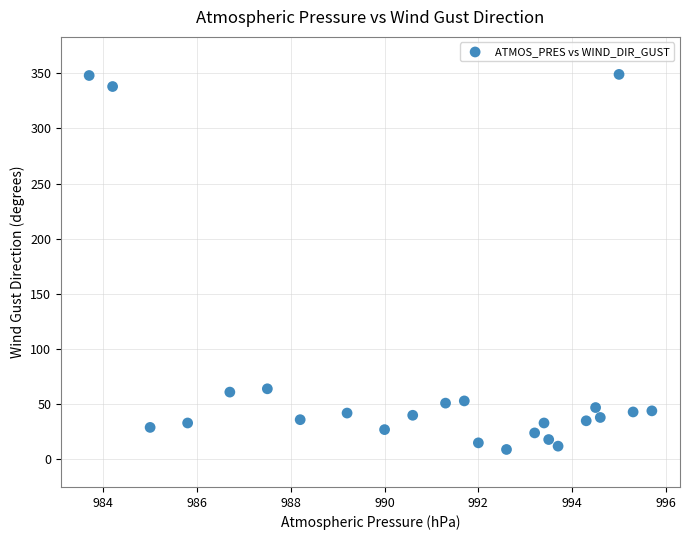

What is the range of Y values (max minus min)?

340